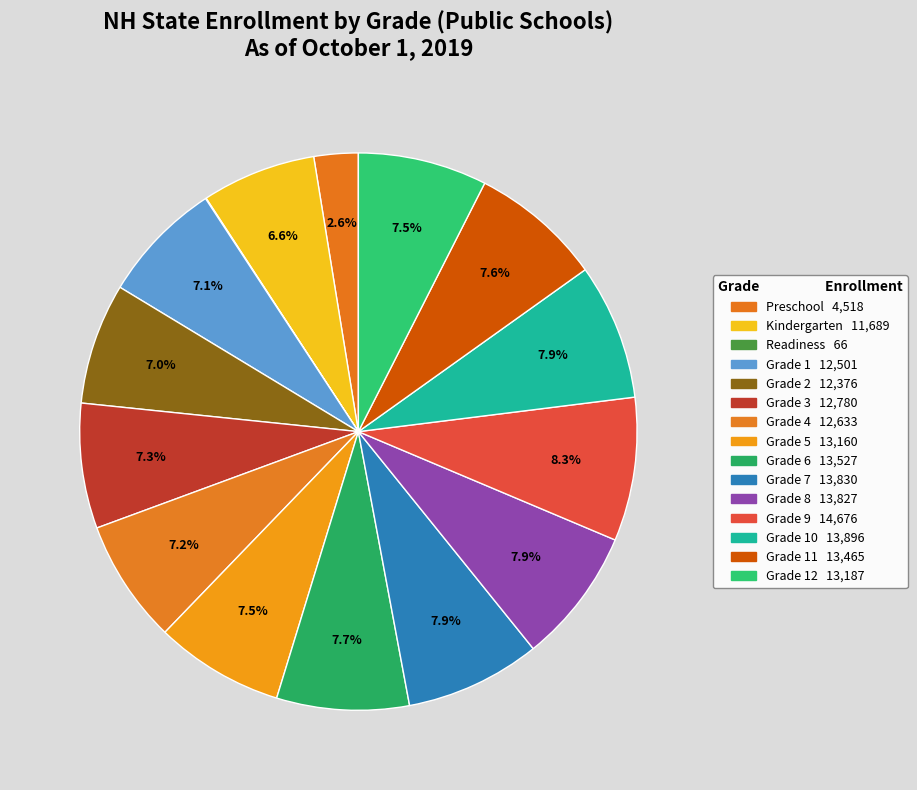

To the nearest percent, what is the average slice percentage?

7%